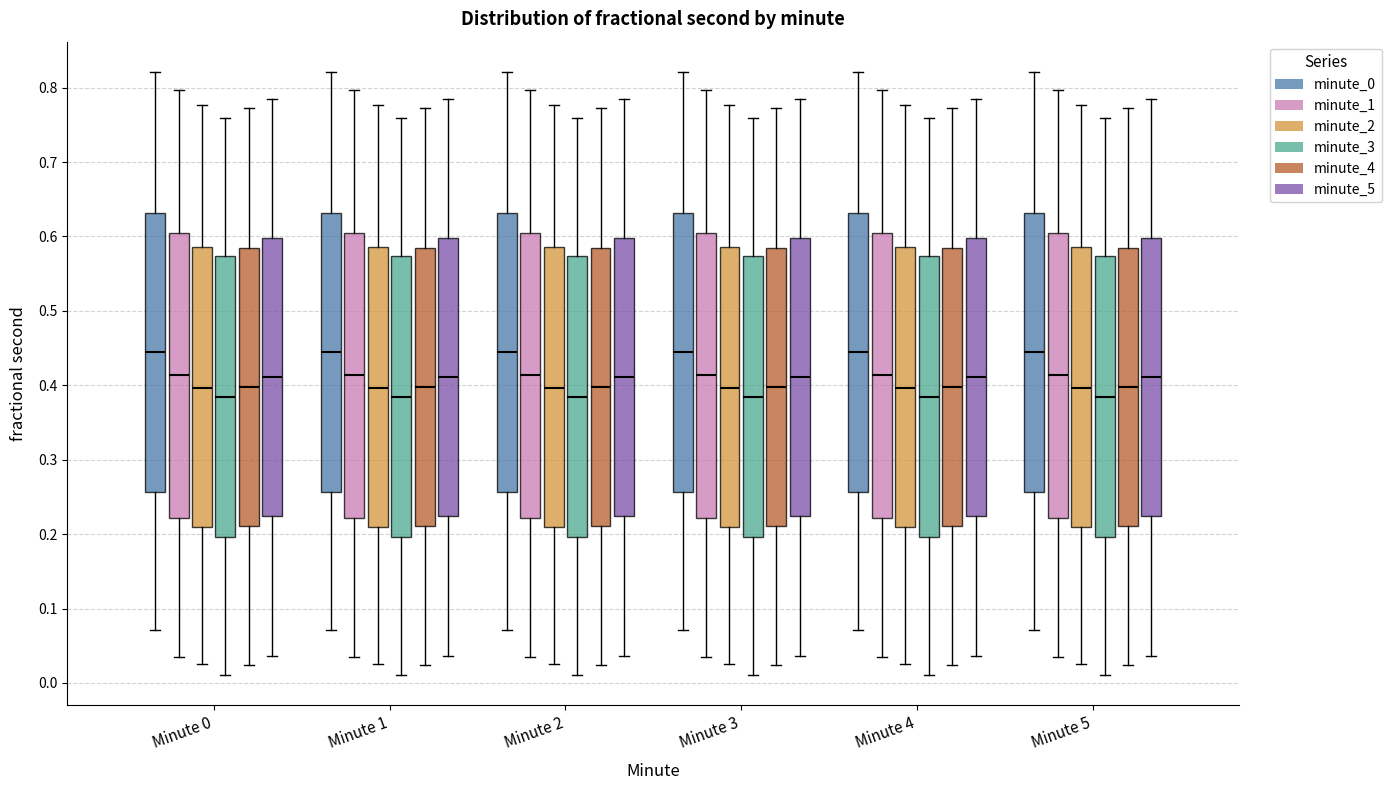

Reading left to right, transcribe this box plot: for each box, give where its median line is, the range the box spans, and where its two whiskers end, as read against the y-axis. The values are not printed on the chart, so give them approximately, as read against the axis.

Minute 0 (minute_0): median 0.45, box 0.26 to 0.63, whiskers 0.07 to 0.82
Minute 0 (minute_1): median 0.41, box 0.22 to 0.61, whiskers 0.04 to 0.80
Minute 0 (minute_2): median 0.40, box 0.21 to 0.59, whiskers 0.03 to 0.78
Minute 0 (minute_3): median 0.38, box 0.20 to 0.57, whiskers 0.01 to 0.76
Minute 0 (minute_4): median 0.40, box 0.21 to 0.58, whiskers 0.02 to 0.77
Minute 0 (minute_5): median 0.41, box 0.22 to 0.60, whiskers 0.04 to 0.79
Minute 1 (minute_0): median 0.45, box 0.26 to 0.63, whiskers 0.07 to 0.82
Minute 1 (minute_1): median 0.41, box 0.22 to 0.61, whiskers 0.04 to 0.80
Minute 1 (minute_2): median 0.40, box 0.21 to 0.59, whiskers 0.03 to 0.78
Minute 1 (minute_3): median 0.38, box 0.20 to 0.57, whiskers 0.01 to 0.76
Minute 1 (minute_4): median 0.40, box 0.21 to 0.58, whiskers 0.02 to 0.77
Minute 1 (minute_5): median 0.41, box 0.22 to 0.60, whiskers 0.04 to 0.79
Minute 2 (minute_0): median 0.45, box 0.26 to 0.63, whiskers 0.07 to 0.82
Minute 2 (minute_1): median 0.41, box 0.22 to 0.61, whiskers 0.04 to 0.80
Minute 2 (minute_2): median 0.40, box 0.21 to 0.59, whiskers 0.03 to 0.78
Minute 2 (minute_3): median 0.38, box 0.20 to 0.57, whiskers 0.01 to 0.76
Minute 2 (minute_4): median 0.40, box 0.21 to 0.58, whiskers 0.02 to 0.77
Minute 2 (minute_5): median 0.41, box 0.22 to 0.60, whiskers 0.04 to 0.79
Minute 3 (minute_0): median 0.45, box 0.26 to 0.63, whiskers 0.07 to 0.82
Minute 3 (minute_1): median 0.41, box 0.22 to 0.61, whiskers 0.04 to 0.80
Minute 3 (minute_2): median 0.40, box 0.21 to 0.59, whiskers 0.03 to 0.78
Minute 3 (minute_3): median 0.38, box 0.20 to 0.57, whiskers 0.01 to 0.76
Minute 3 (minute_4): median 0.40, box 0.21 to 0.58, whiskers 0.02 to 0.77
Minute 3 (minute_5): median 0.41, box 0.22 to 0.60, whiskers 0.04 to 0.79
Minute 4 (minute_0): median 0.45, box 0.26 to 0.63, whiskers 0.07 to 0.82
Minute 4 (minute_1): median 0.41, box 0.22 to 0.61, whiskers 0.04 to 0.80
Minute 4 (minute_2): median 0.40, box 0.21 to 0.59, whiskers 0.03 to 0.78
Minute 4 (minute_3): median 0.38, box 0.20 to 0.57, whiskers 0.01 to 0.76
Minute 4 (minute_4): median 0.40, box 0.21 to 0.58, whiskers 0.02 to 0.77
Minute 4 (minute_5): median 0.41, box 0.22 to 0.60, whiskers 0.04 to 0.79
Minute 5 (minute_0): median 0.45, box 0.26 to 0.63, whiskers 0.07 to 0.82
Minute 5 (minute_1): median 0.41, box 0.22 to 0.61, whiskers 0.04 to 0.80
Minute 5 (minute_2): median 0.40, box 0.21 to 0.59, whiskers 0.03 to 0.78
Minute 5 (minute_3): median 0.38, box 0.20 to 0.57, whiskers 0.01 to 0.76
Minute 5 (minute_4): median 0.40, box 0.21 to 0.58, whiskers 0.02 to 0.77
Minute 5 (minute_5): median 0.41, box 0.22 to 0.60, whiskers 0.04 to 0.79